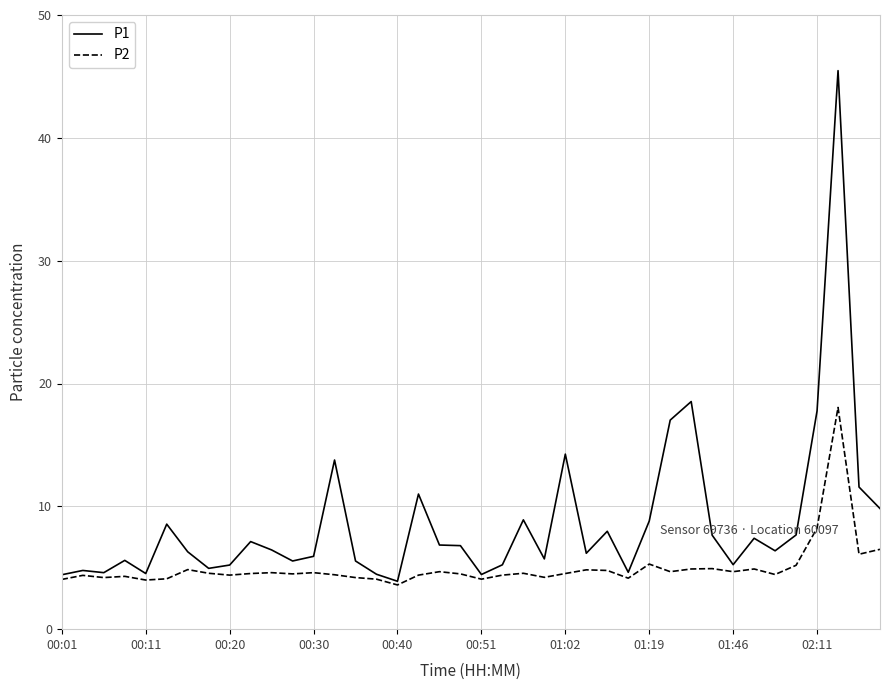

In P1, how many points are lower than both neighbors (excluding endpoints)?

11